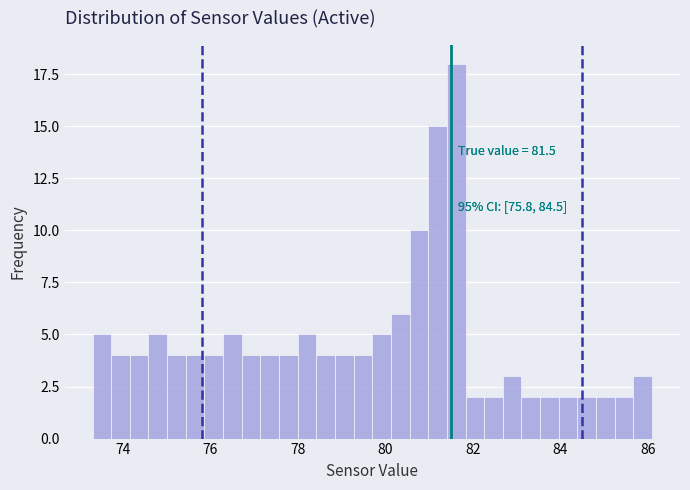

Around what value on the x-axis is the tallest bar? Give the approximate position of its centre, as read against the axis.

81.6